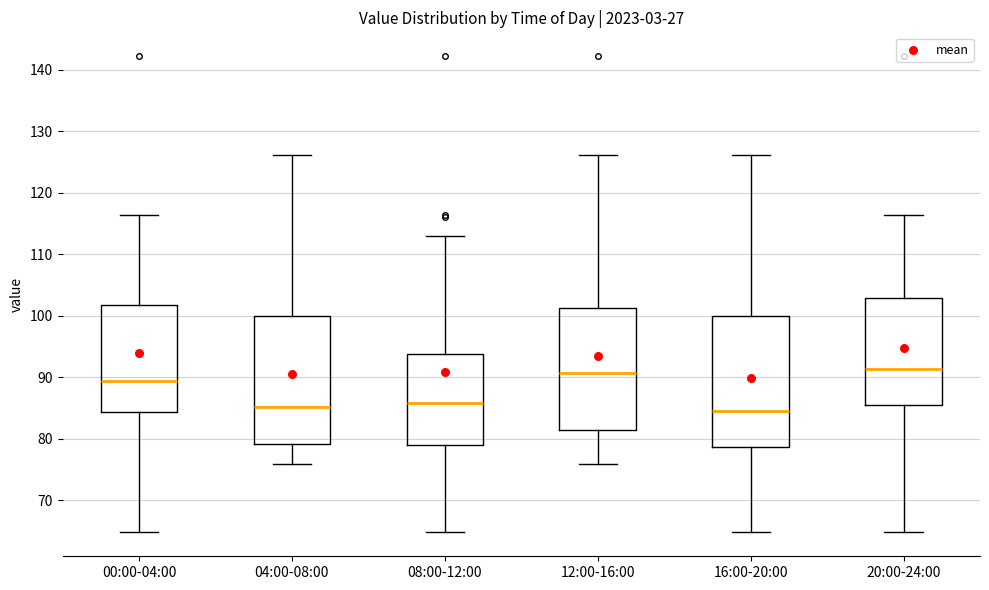

Reading left to right, transcribe this box plot: for each box, give where its median line is, the range the box spans, and where its two whiskers end, as read against the y-axis. The values are not printed on the chart, so give them approximately, as read against the axis.

00:00-04:00: median 89, box 84 to 102, whiskers 65 to 116
04:00-08:00: median 85, box 79 to 100, whiskers 76 to 126
08:00-12:00: median 86, box 79 to 94, whiskers 65 to 113
12:00-16:00: median 91, box 81 to 101, whiskers 76 to 126
16:00-20:00: median 84, box 79 to 100, whiskers 65 to 126
20:00-24:00: median 91, box 86 to 103, whiskers 65 to 116